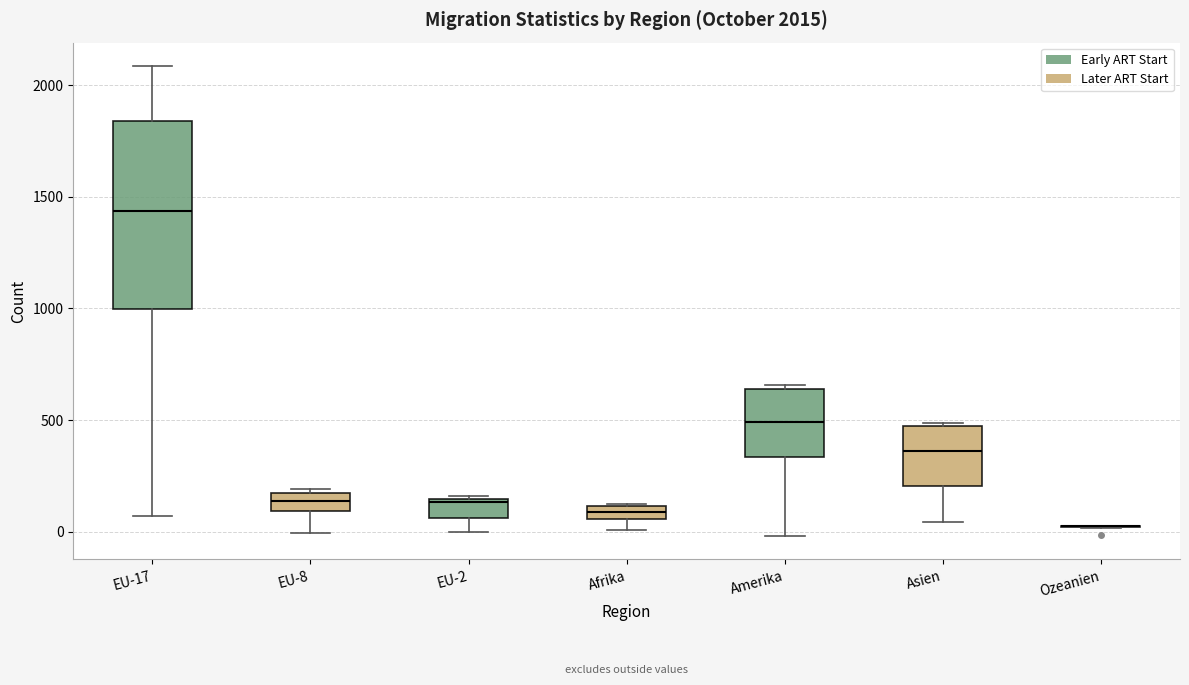

Which box is the tallest, from its lower edge to its upper edge?

EU-17